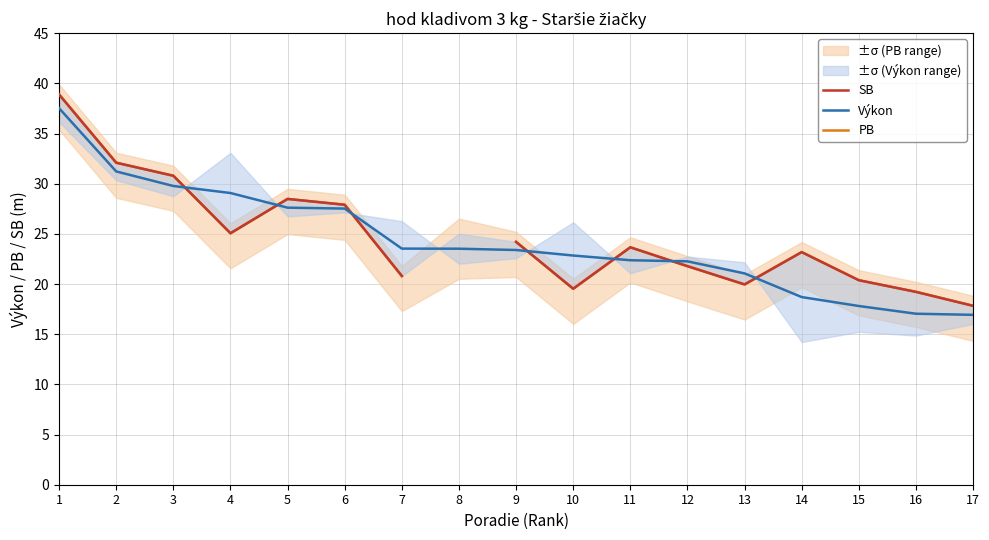

Where do PB and Výkon first cross each other?

3 and 4